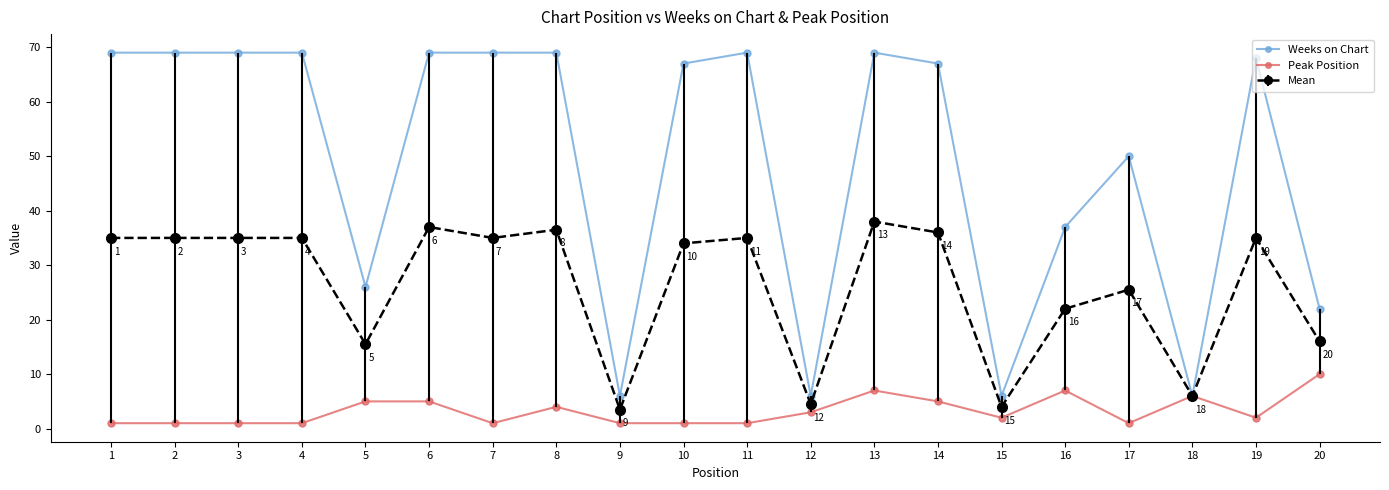

At which label does Peak Position reach its peak?

20